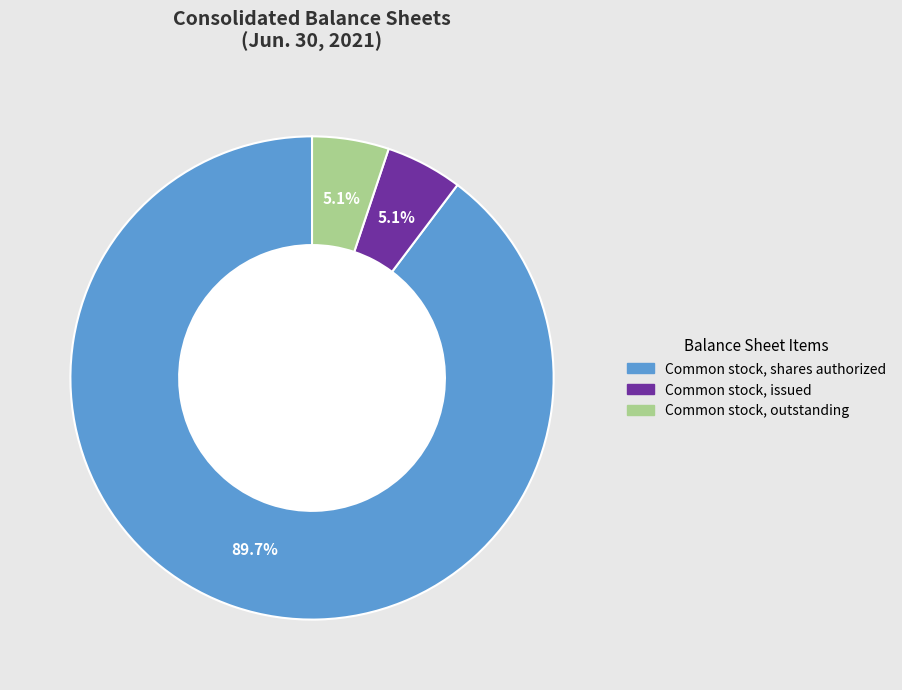

Which slice represents more than half of the pie?

Common stock, shares authorized